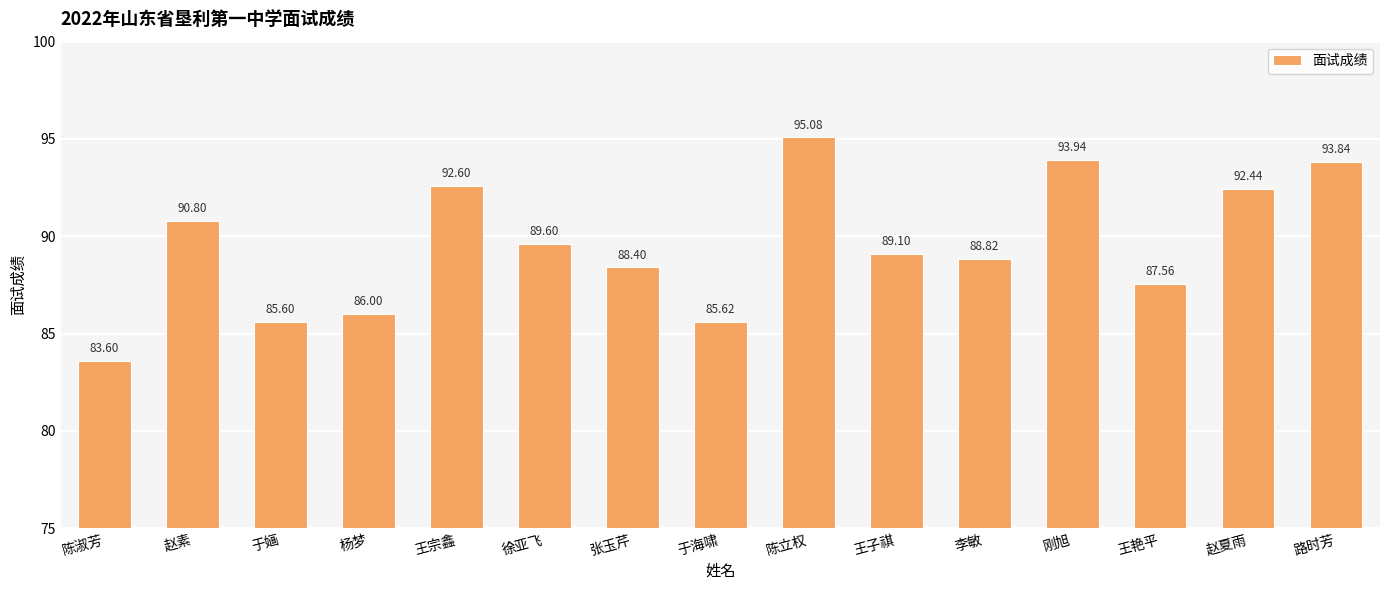

What is the approximate value at 刚旭?

93.9